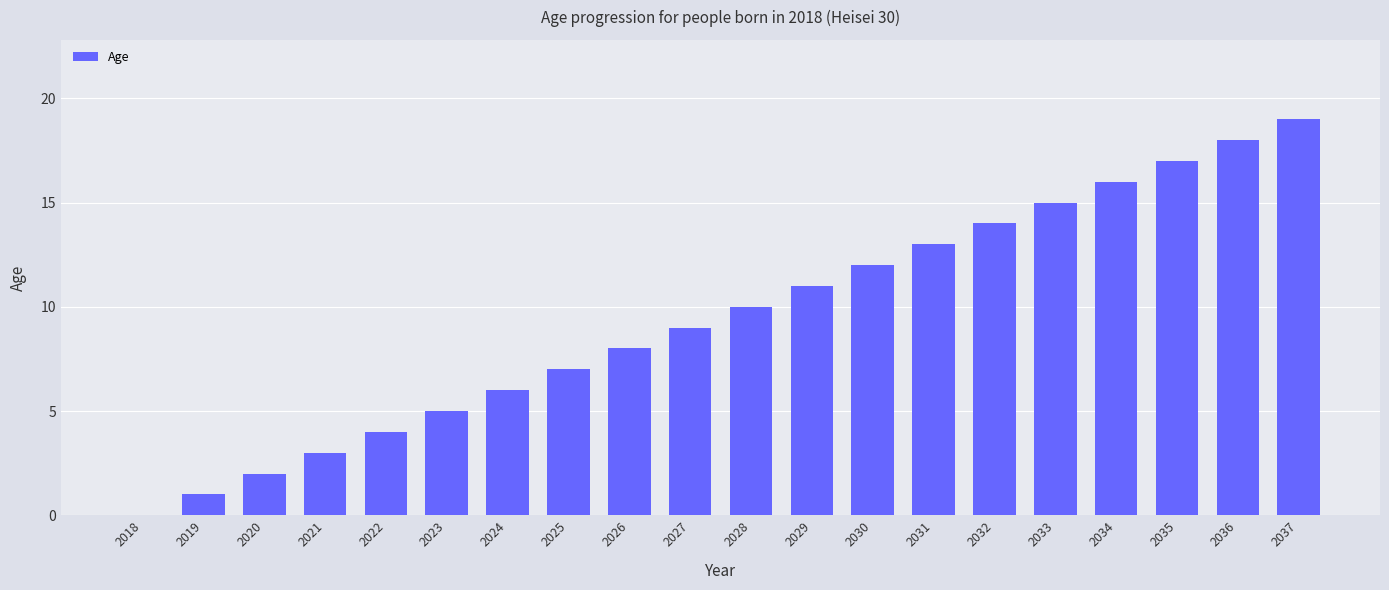

True or false: the data shows 3 at 2021.

True